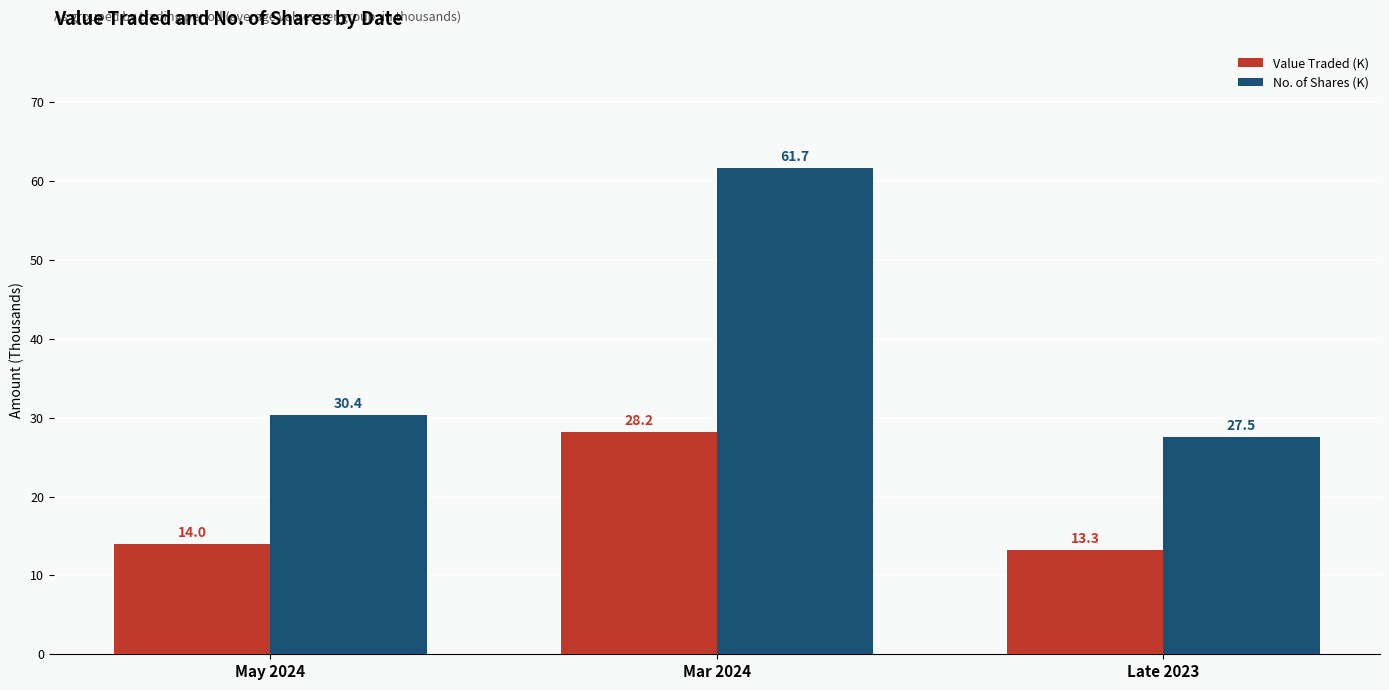

Reading left to right, what are all the values shown in this chart?

Value Traded (K): May 2024=14.0	Mar 2024=28.2	Late 2023=13.3
No. of Shares (K): May 2024=30.4	Mar 2024=61.7	Late 2023=27.5